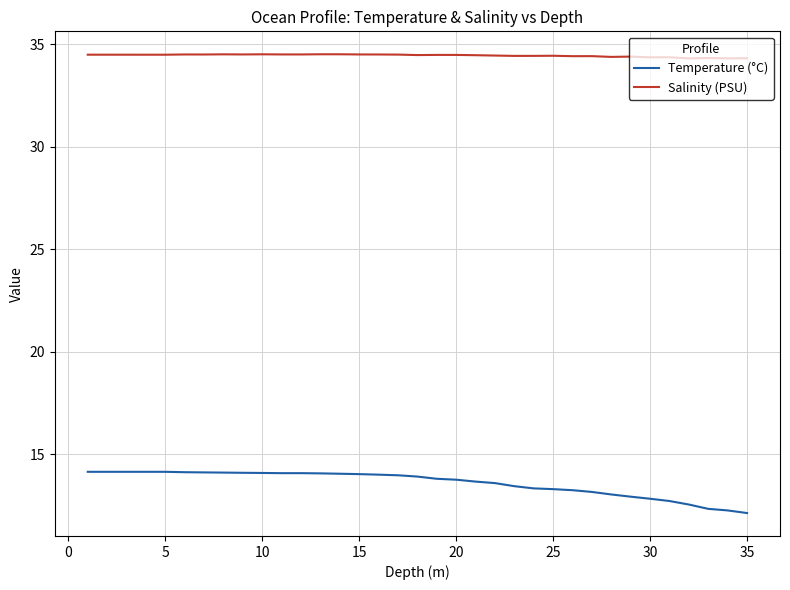

What is the difference between the maximum and minimum values in the Temperature (°C) series?

2.0